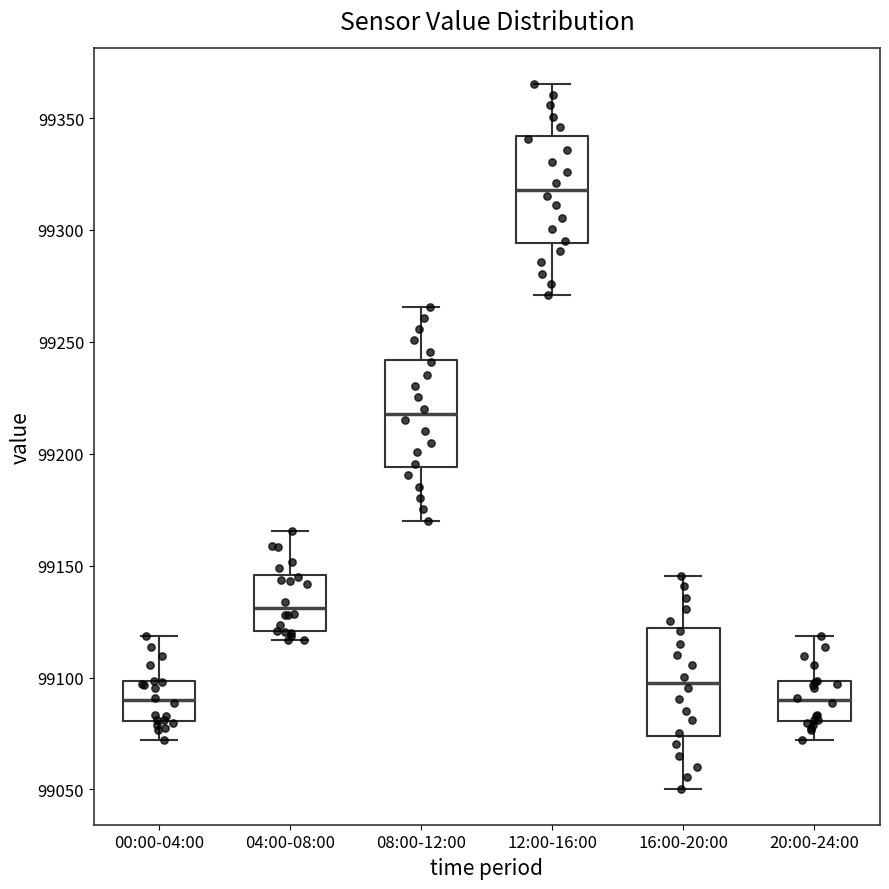

Where does the median line of the box for 00:00-04:00 sit on the y-axis? The values are not printed on the chart, so give them approximately, as read against the axis.

99090